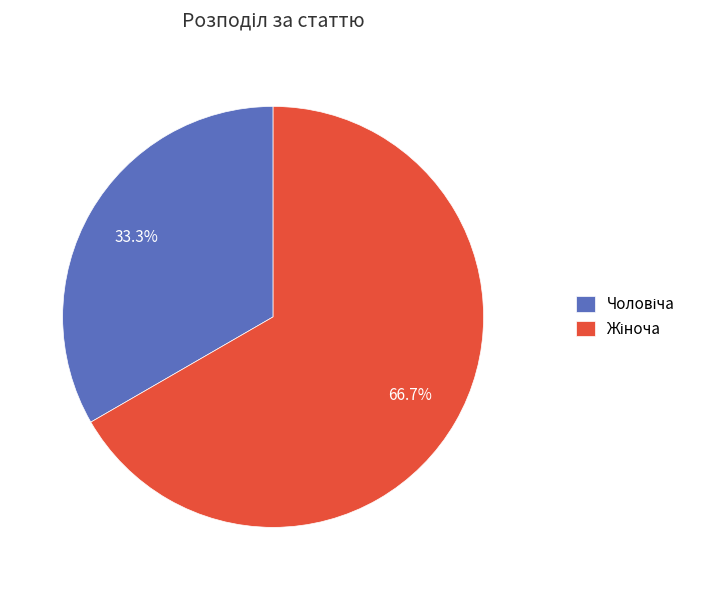

Does any single category account for the majority?

Yes